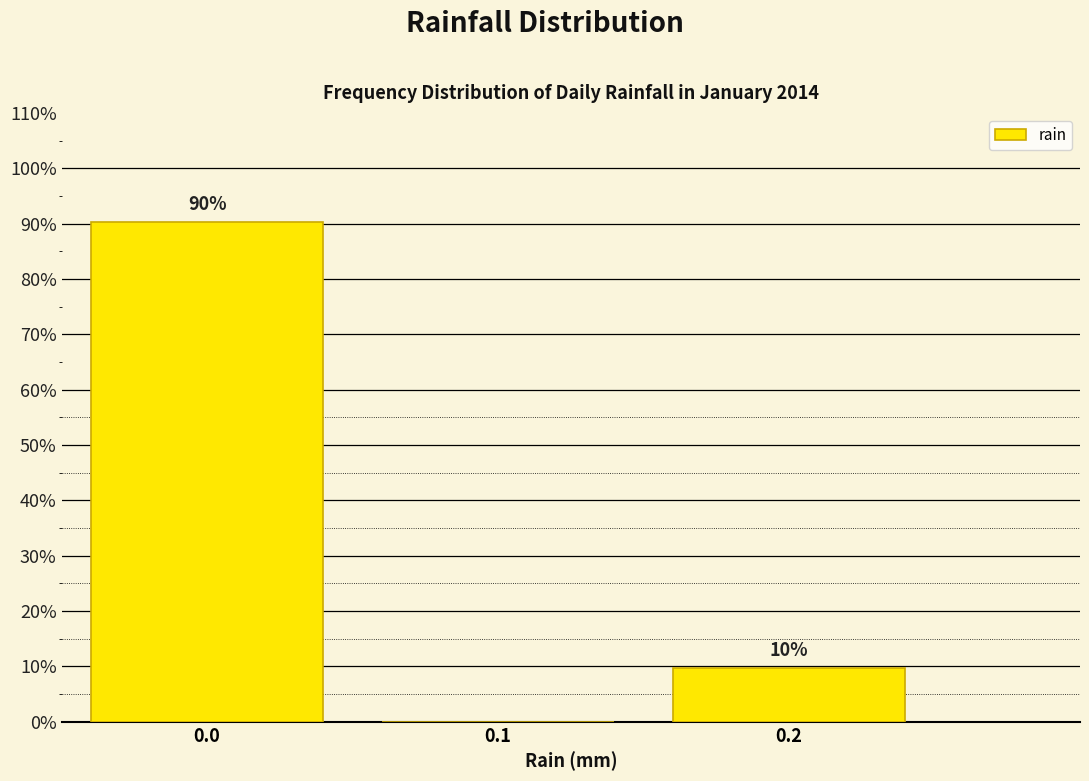

What is the sum of all values?

100.0